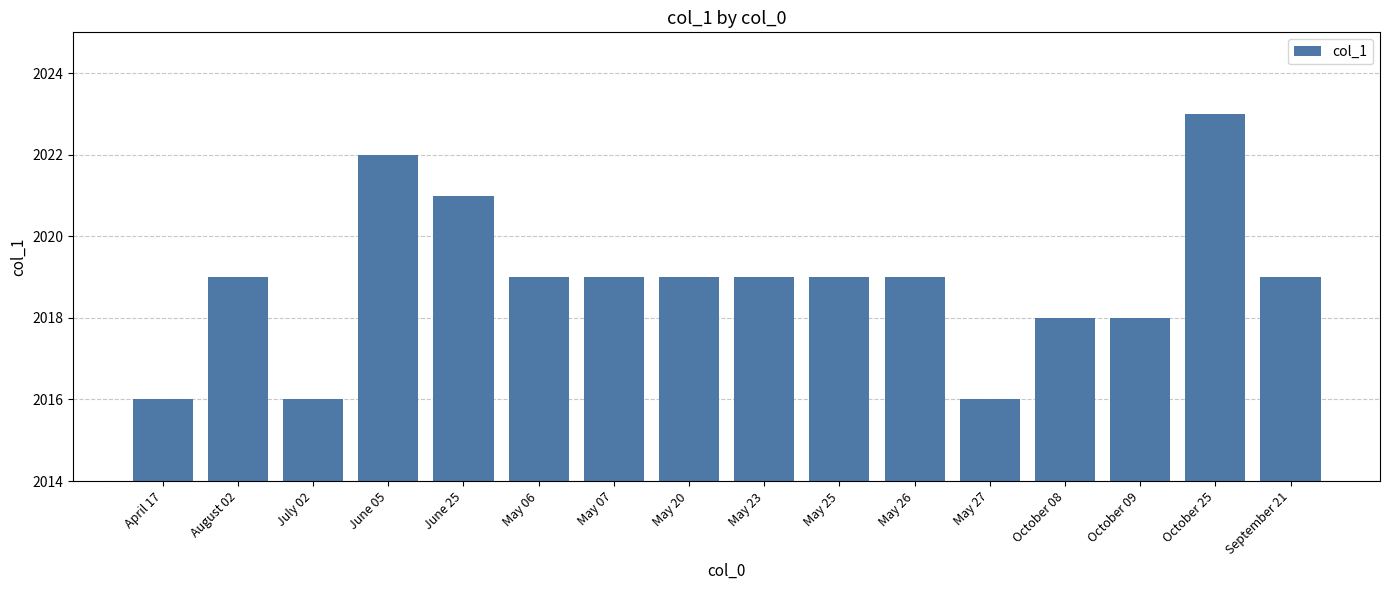

The chart shows a value of 2019 at September 21. True or false?

True